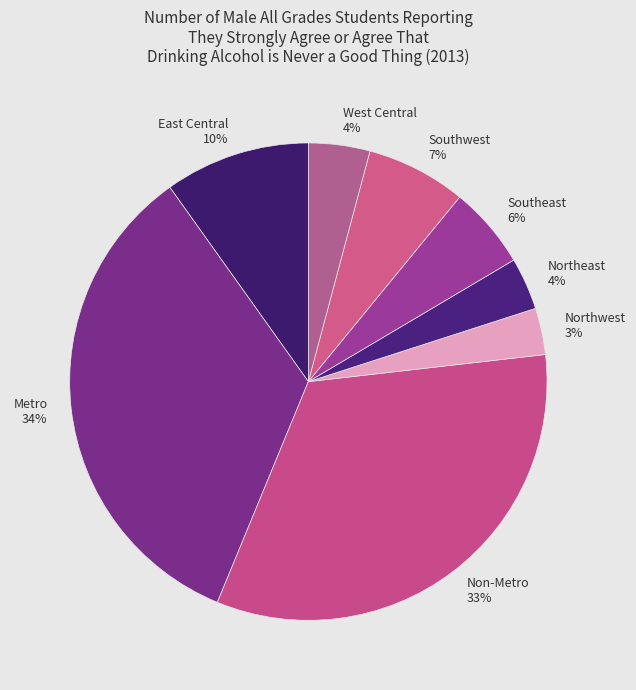

To the nearest percent, what is the difference between the East Central and Metro slice percentages?

24%